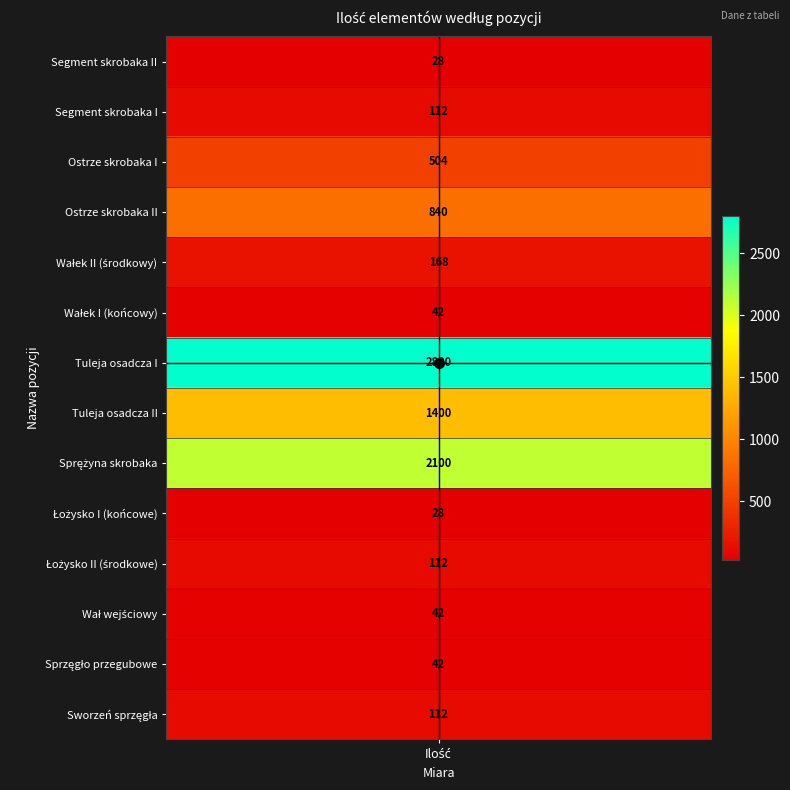

What is the smallest value displayed?

28